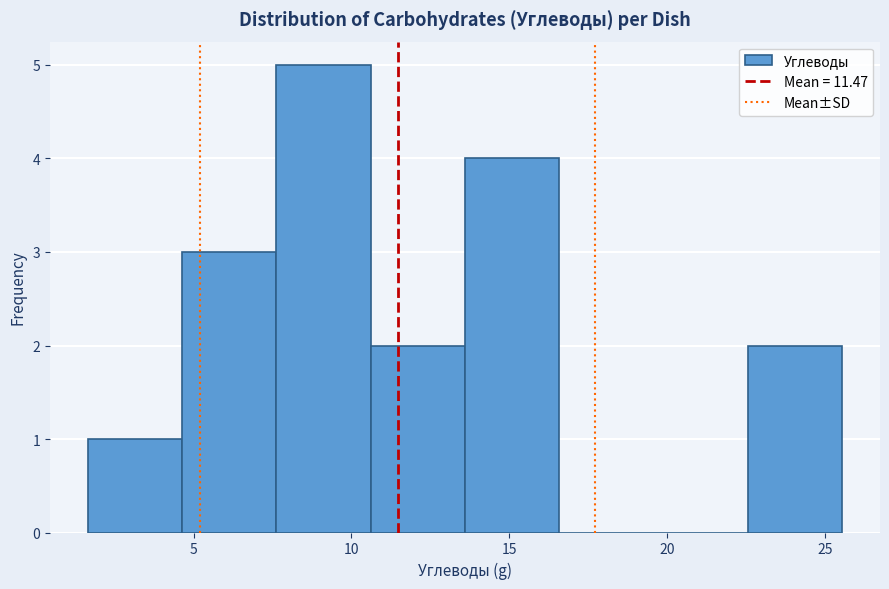

Over which range of the x-axis is the bar tallest?

7.5 to 10.5